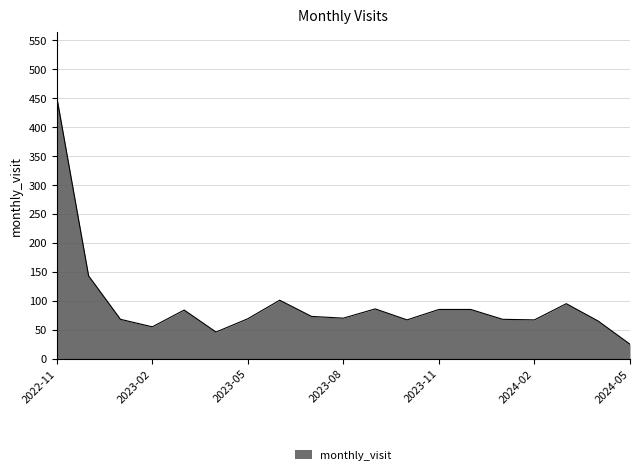

True or false: the data has more than 0 interior local peaks.

True